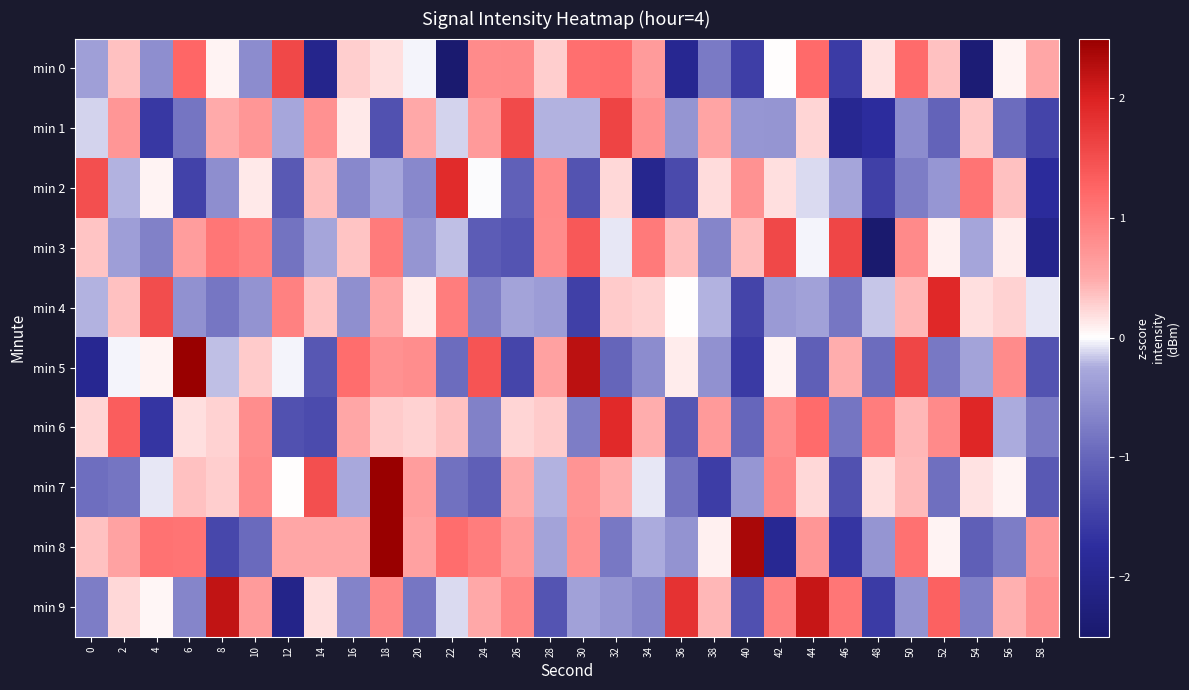

Count the number of data series in this chart.

10